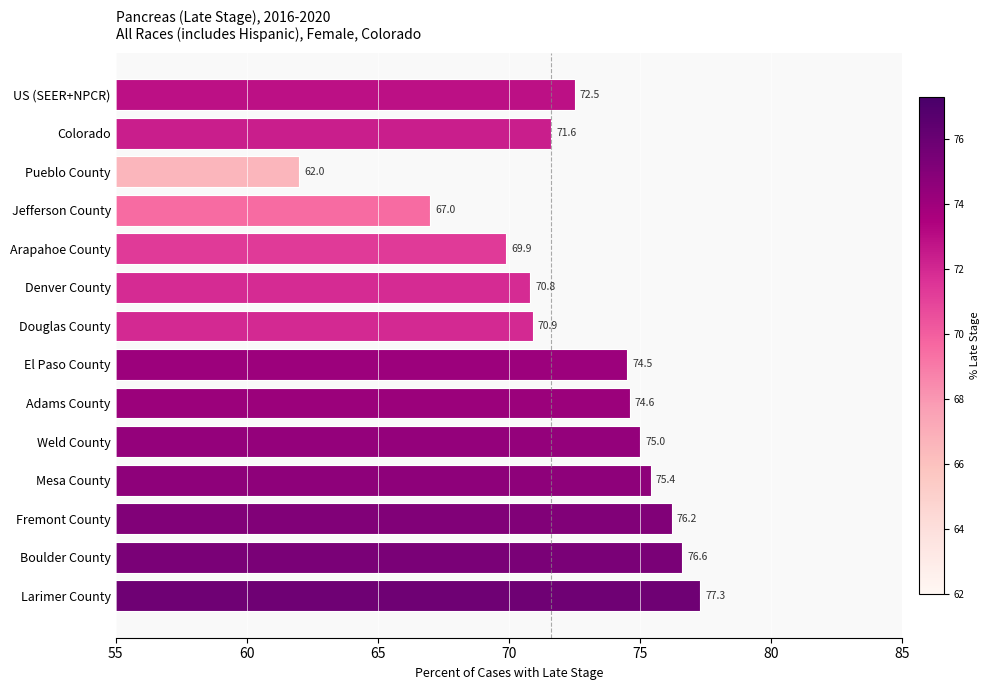

List the labels in order of value, smallest first.

Pueblo County, Jefferson County, Arapahoe County, Denver County, Douglas County, Colorado, US (SEER+NPCR), El Paso County, Adams County, Weld County, Mesa County, Fremont County, Boulder County, Larimer County